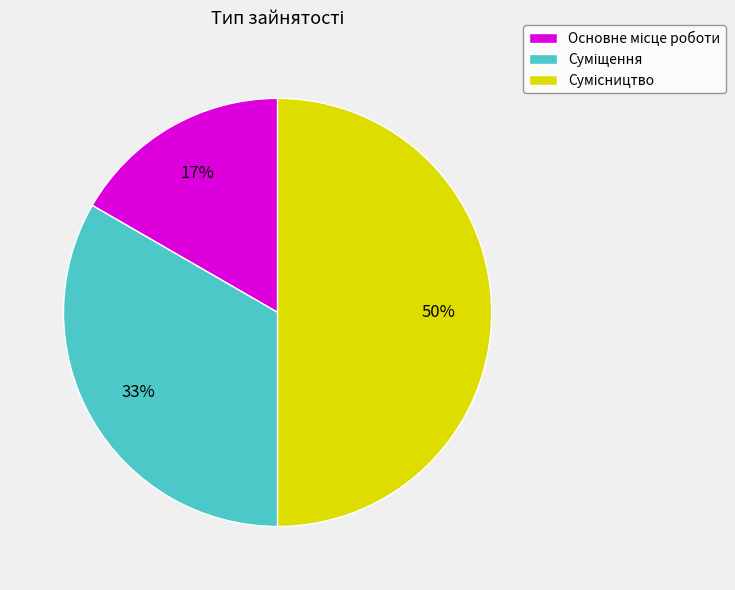

To the nearest percent, what is the average slice percentage?

33%